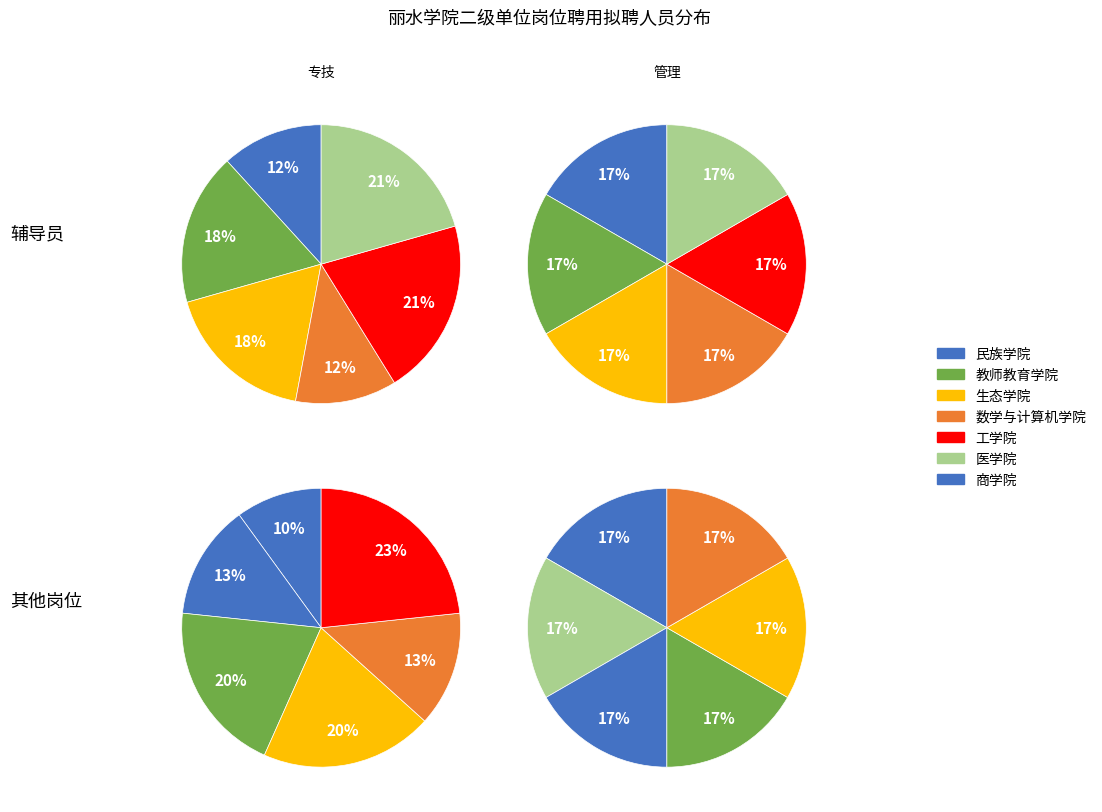

How many segments does this pie chart have?

6